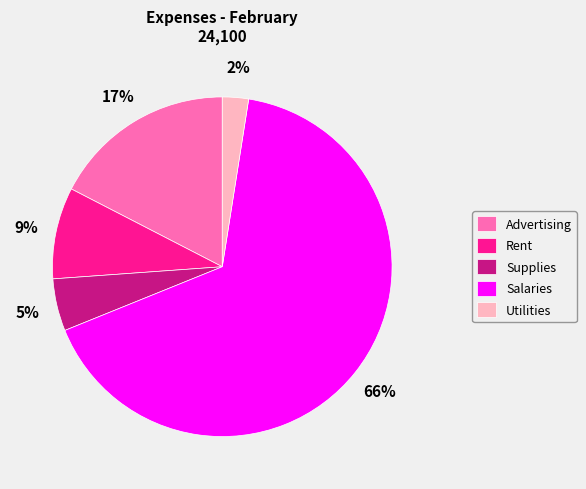

Rank the categories by value from highest to lowest.

Salaries, Advertising, Rent, Supplies, Utilities